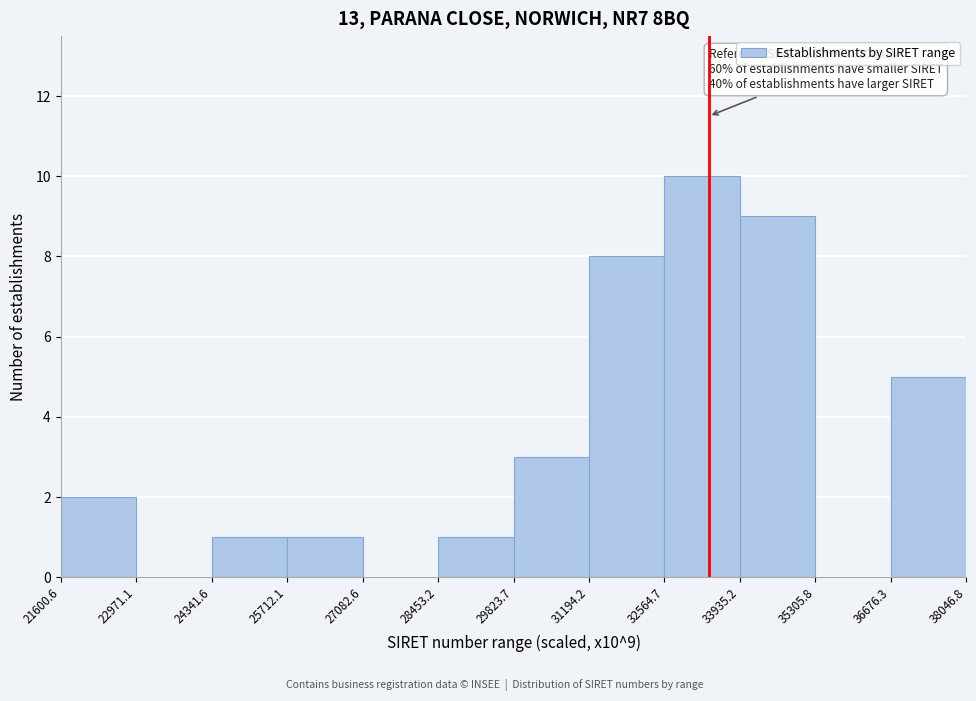

Which range on the x-axis has the tallest bar?

32564.7 to 33935.2